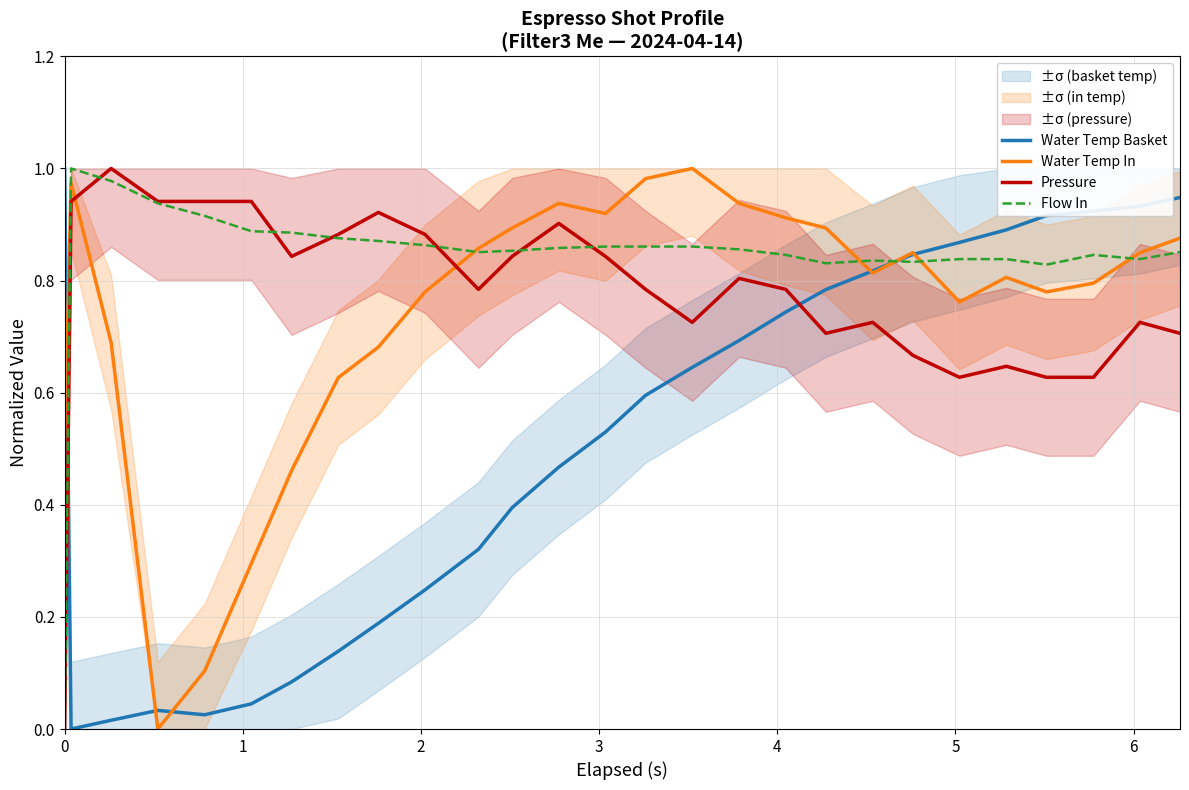

What are all the series names shown in the legend?

Water Temp Basket, Water Temp In, Pressure, Flow In